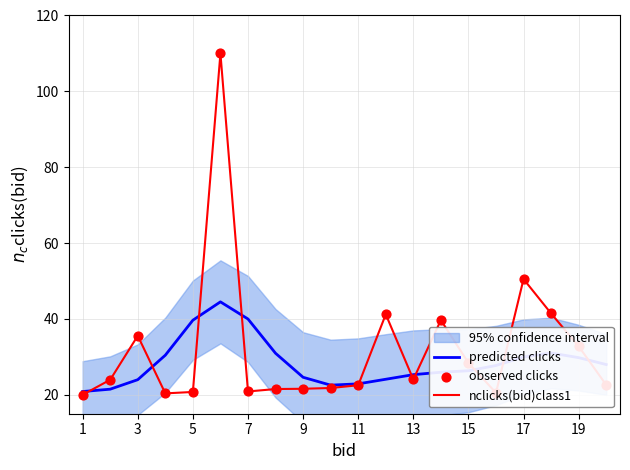

At which label is nclicks(bid)class1 closest to 65?

17